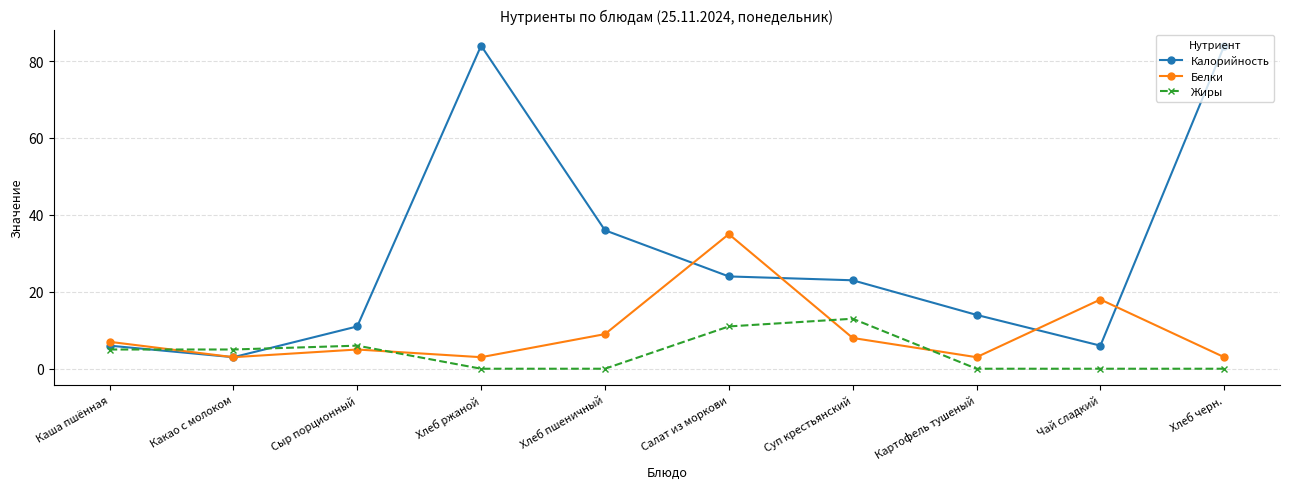

Reading left to right, list all the values displayed in this chart.

Калорийность: 6	3	11	84	36	24	23	14	6	84
Белки: 7	3	5	3	9	35	8	3	18	3
Жиры: 5	5	6	0	0	11	13	0	0	0